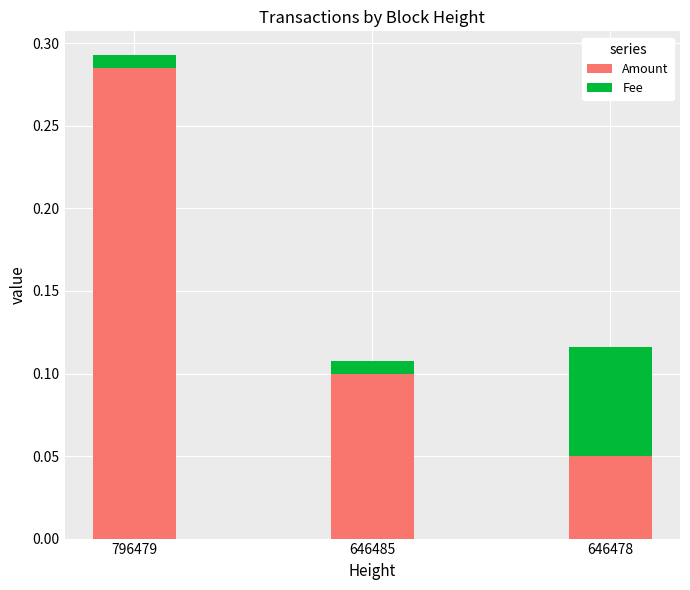

Are the bars horizontal?

No